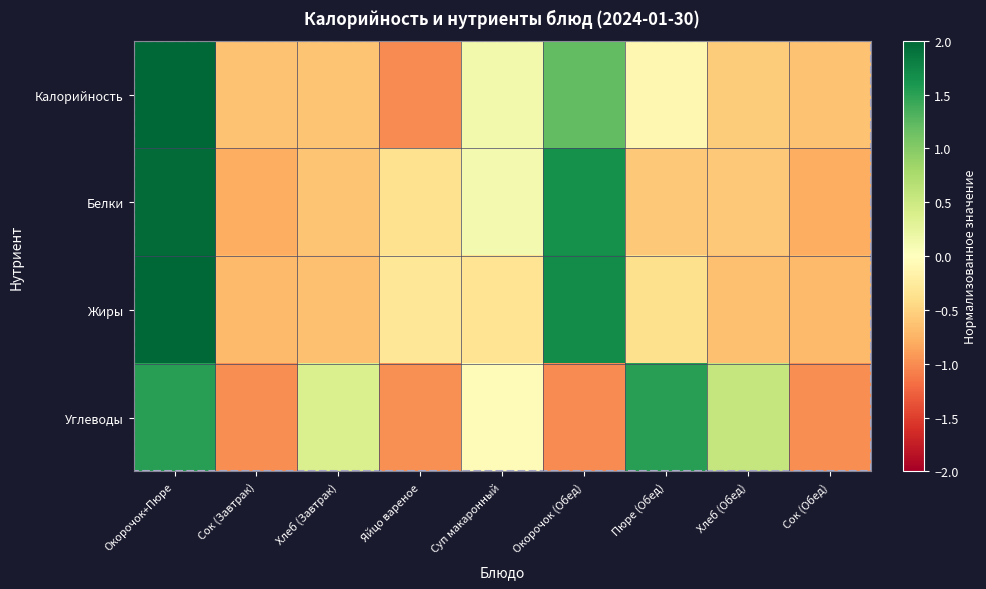

Which series changed the most between Окорочок+Пюре and Окорочок (Обед)?

Углеводы